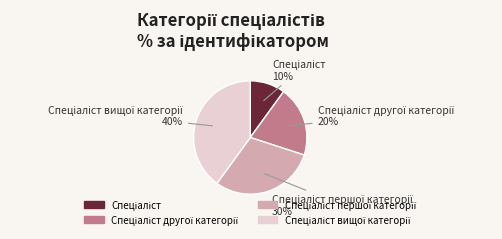

Does any single category account for the majority?

No